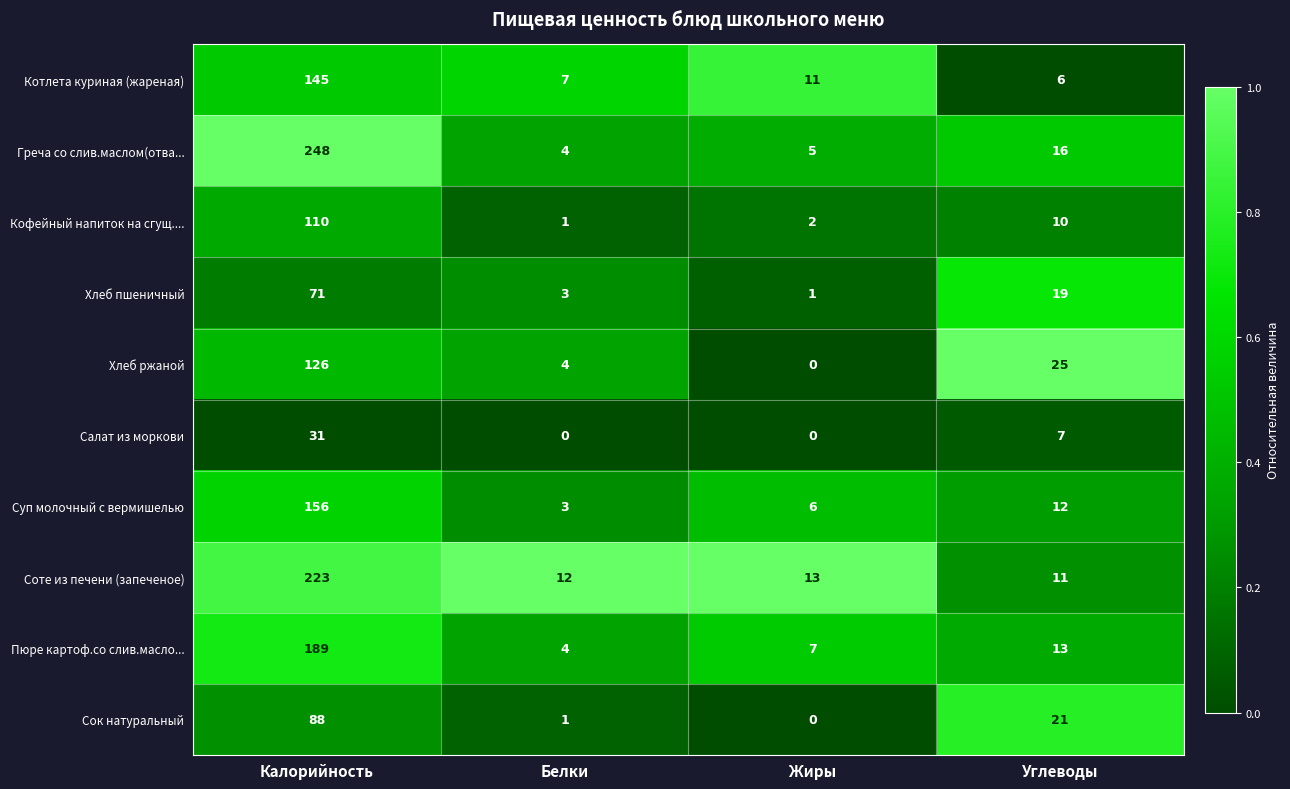

Rank the series by their maximum value, from highest to lowest.

Греча со слив.маслом(отва..., Соте из печени (запеченое), Пюре картоф.со слив.масло..., Суп молочный с вермишелью, Котлета куриная (жареная), Хлеб ржаной, Кофейный напиток на сгущ...., Сок натуральный, Хлеб пшеничный, Салат из моркови